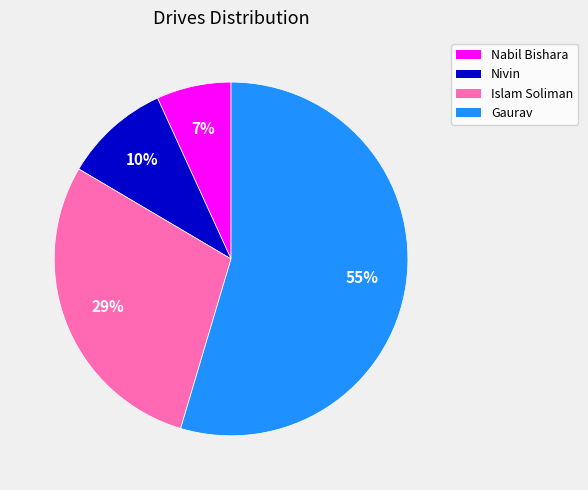

Between Gaurav and Islam Soliman, which is larger?

Gaurav